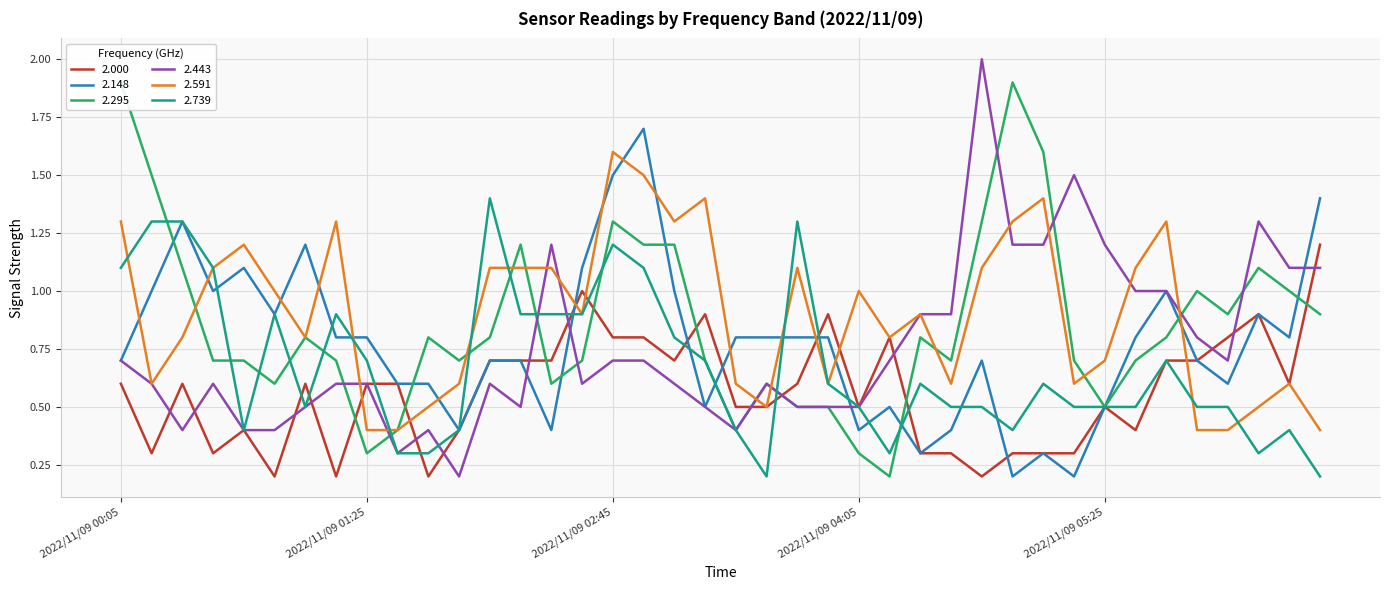

At how many categories does at least one series exceed 1?

26